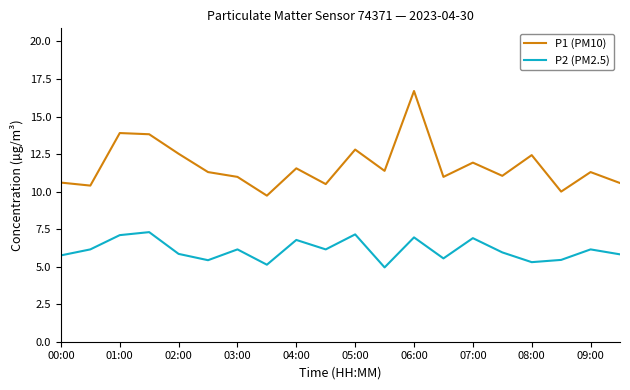

Rank the series by their average value, from highest to lowest.

P1 (PM10), P2 (PM2.5)